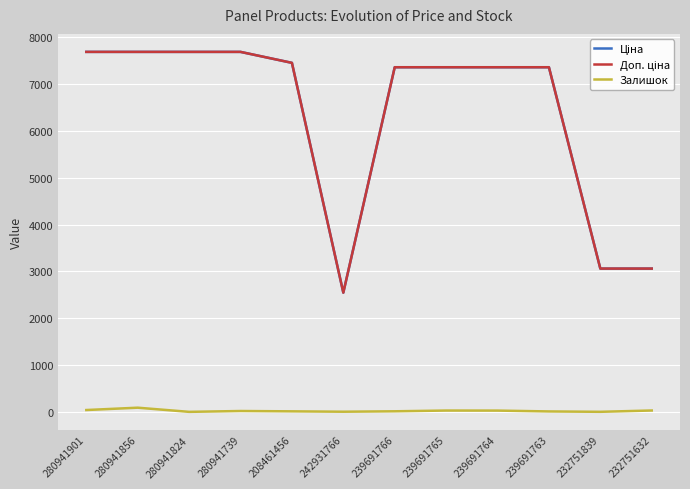

The Залишок series shows 18.0 at 280941739. True or false?

True